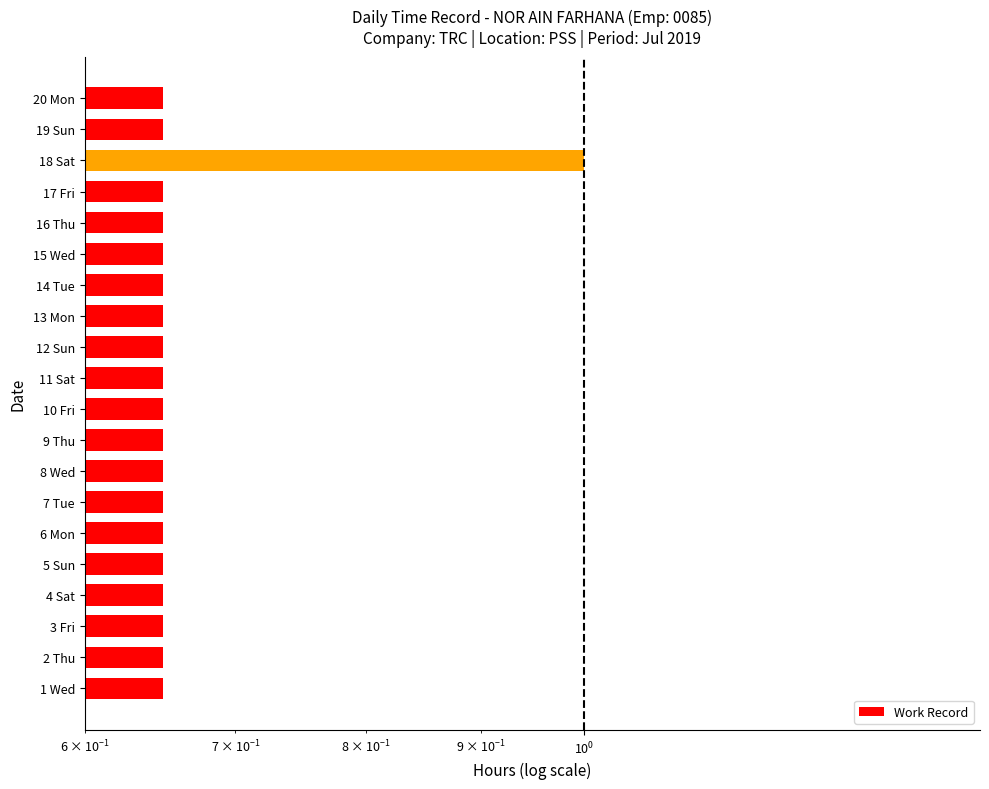

What is the average value?

0.7